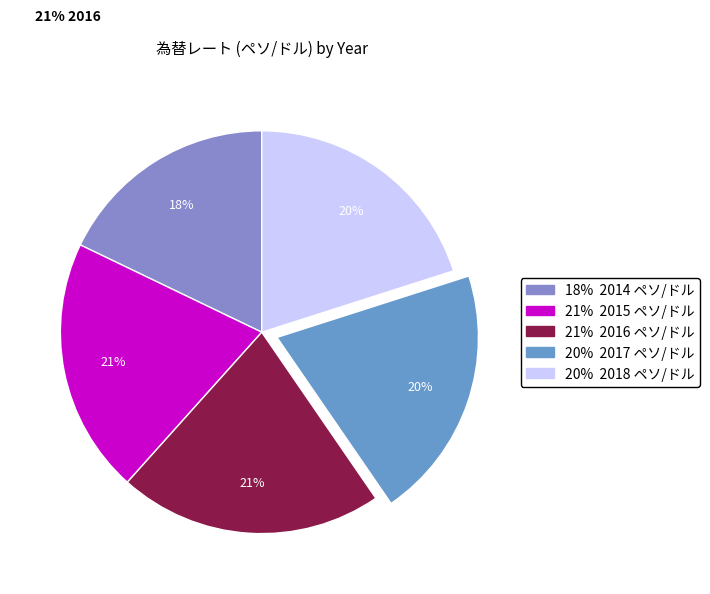

Which slice is the smallest?

2014